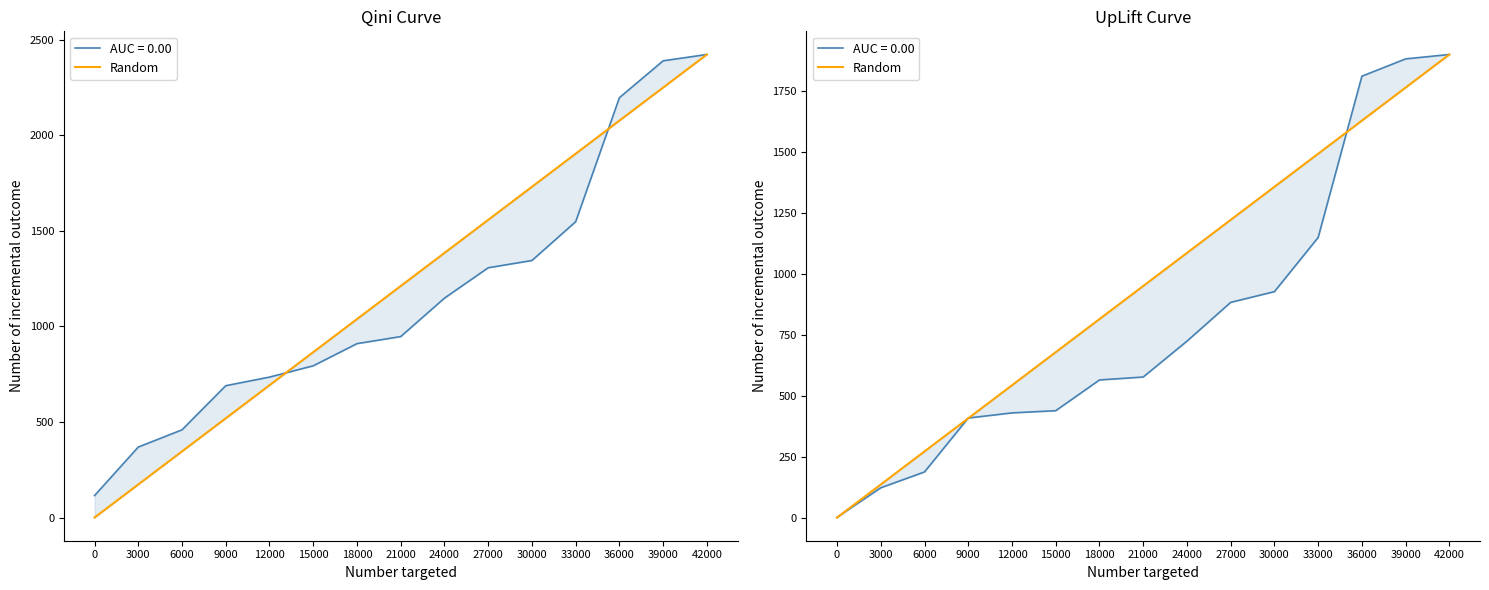

Rank the categories by value from lowest to highest.

0, 3000, 6000, 9000, 12000, 15000, 18000, 21000, 24000, 27000, 30000, 33000, 36000, 39000, 42000